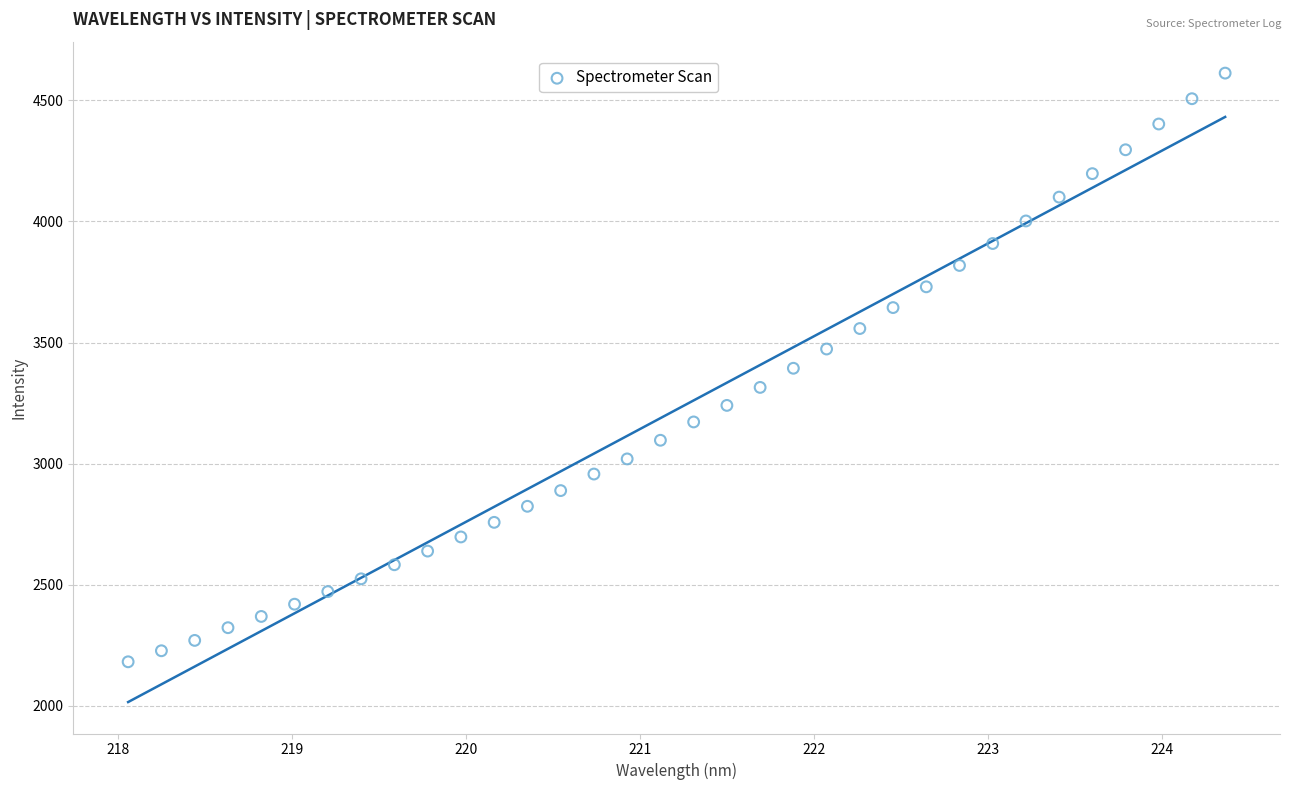

What is the range of Y values (max minus min)?

2431.6